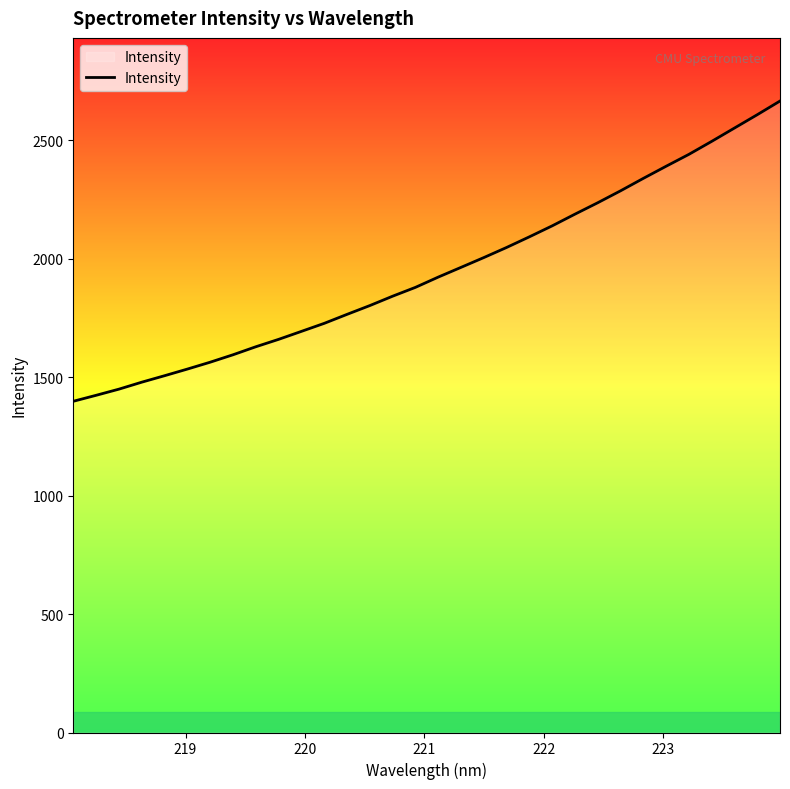

What is the minimum value shown in the chart?

1397.6